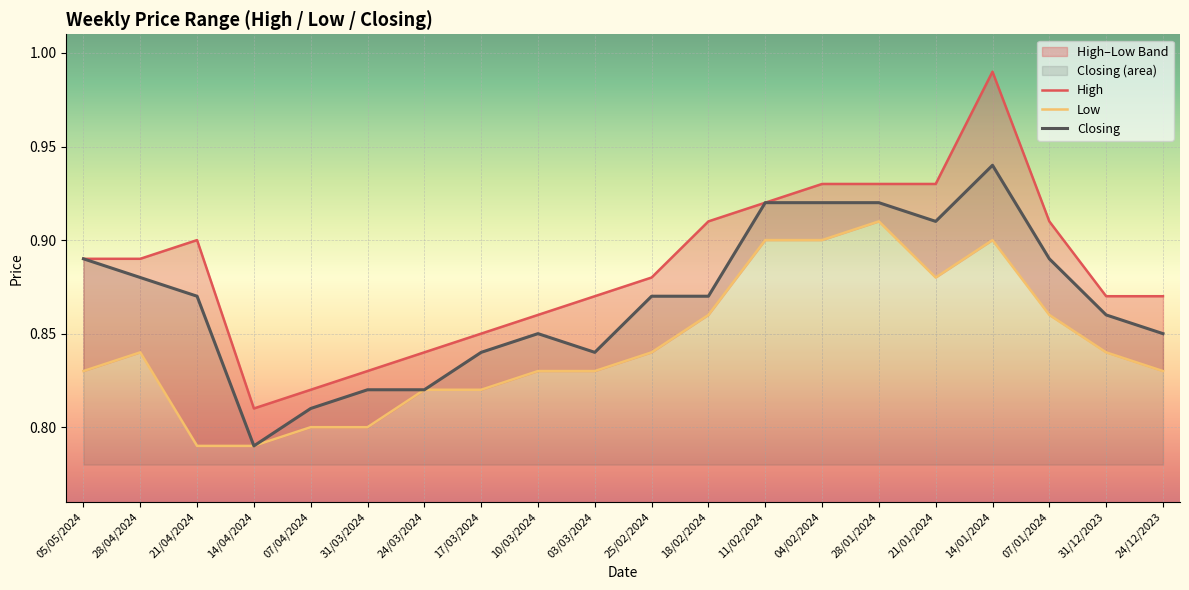

What is the total value across all series at 17/03/2024?

2.5